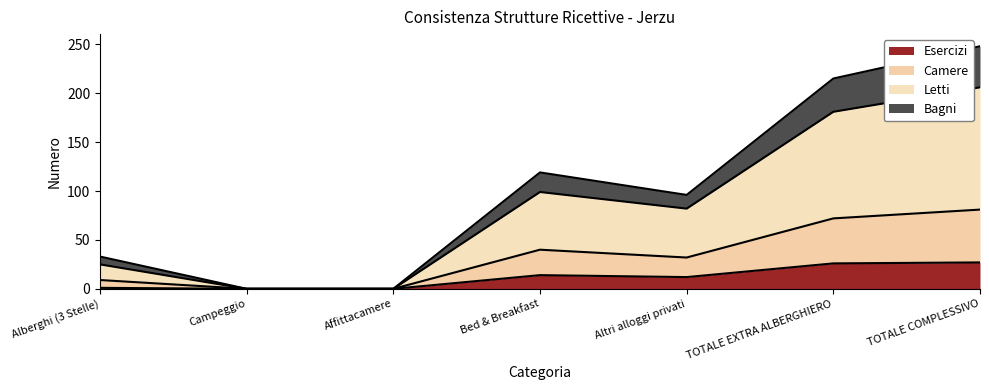

What is the highest value of the Esercizi series?

27